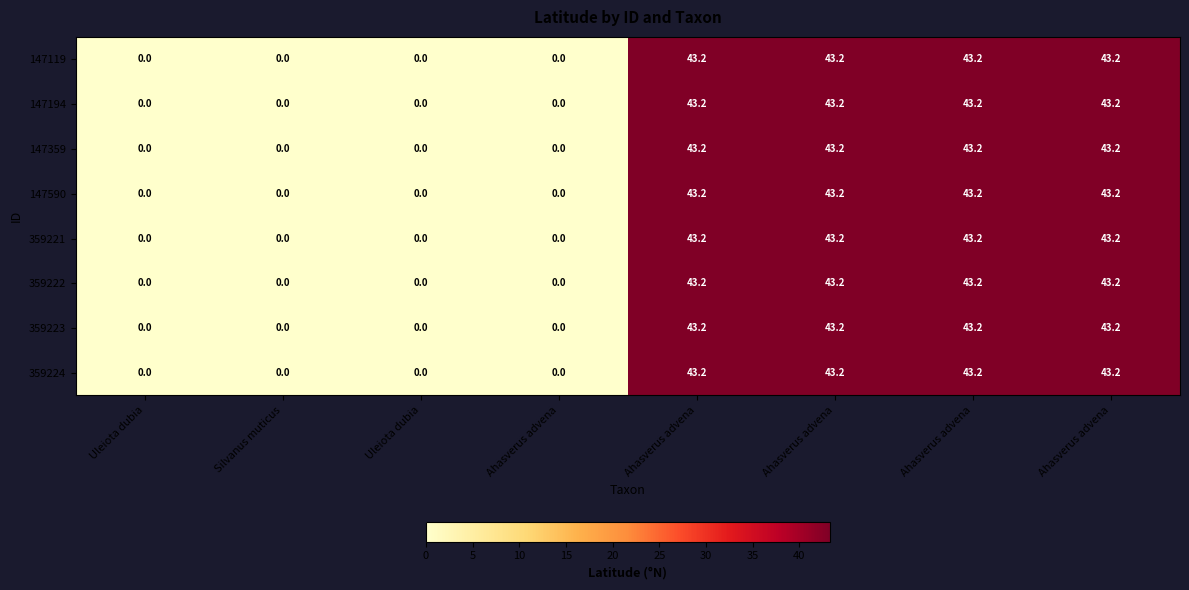

Count the number of data series in this chart.

8